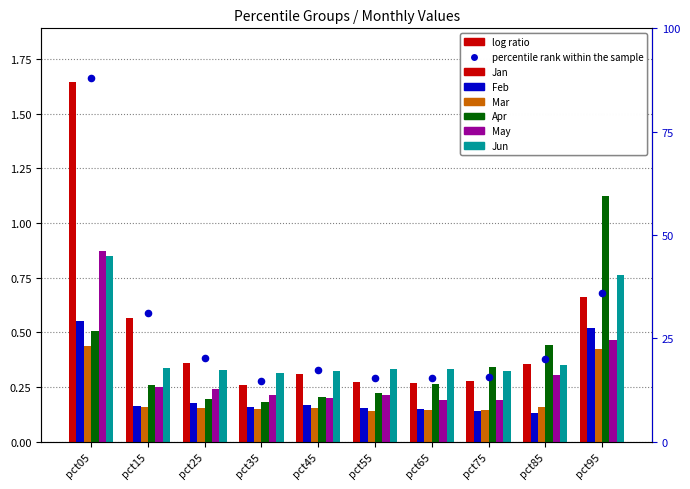

Which series has the largest total across all categories?

Jan